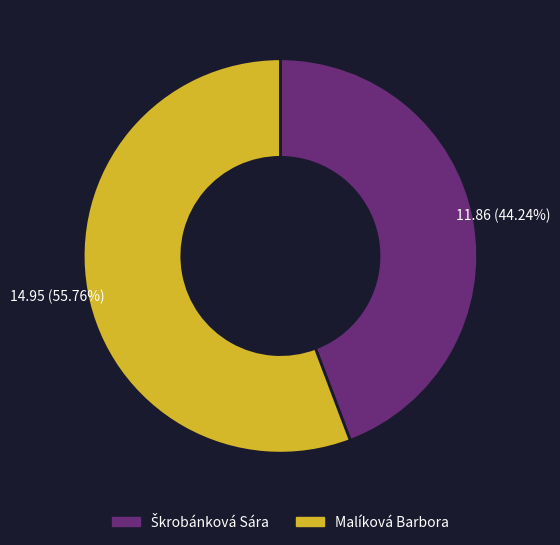

Which slice is the largest?

Malíková Barbora